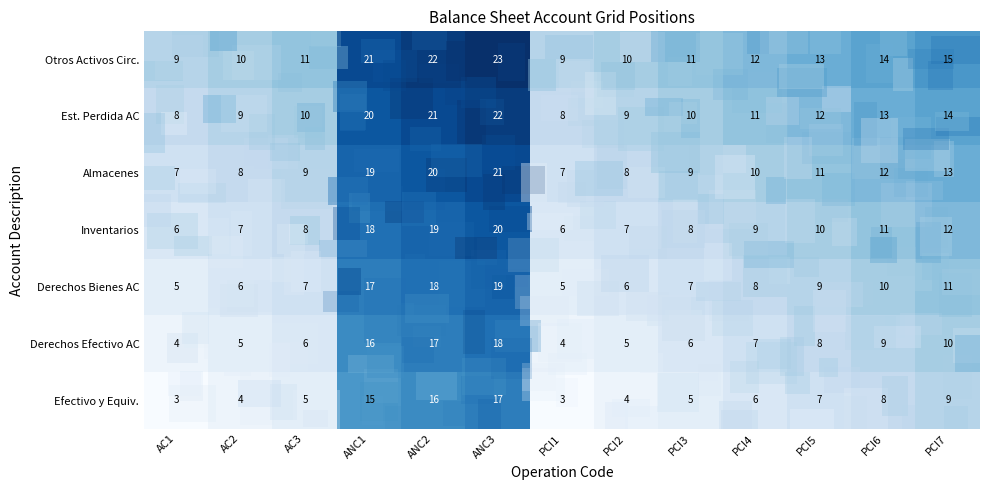

What is the greatest value displayed?

23